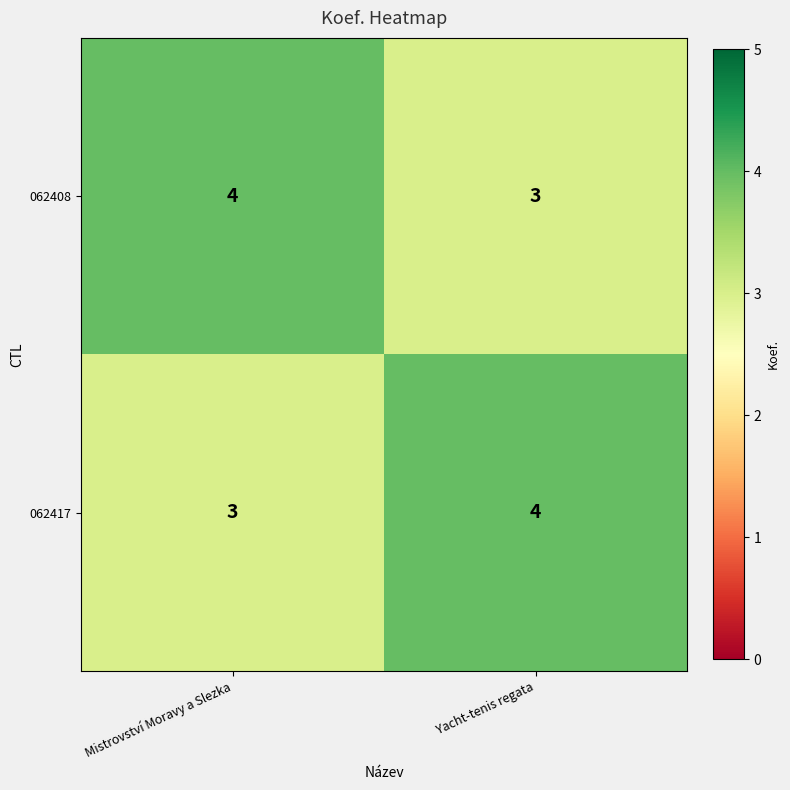

Reading right to left, transcribe all the data shown in this chart.

062408: Yacht-tenis regata=3	Mistrovství Moravy a Slezka=4
062417: Yacht-tenis regata=4	Mistrovství Moravy a Slezka=3